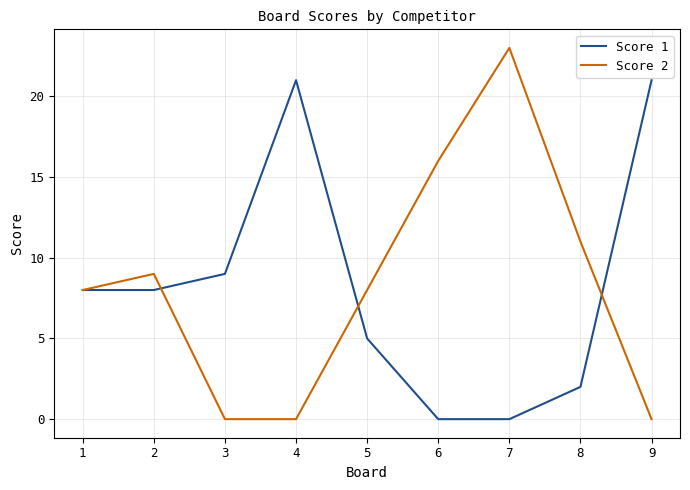

At which label is Score 1 closest to 10?

3